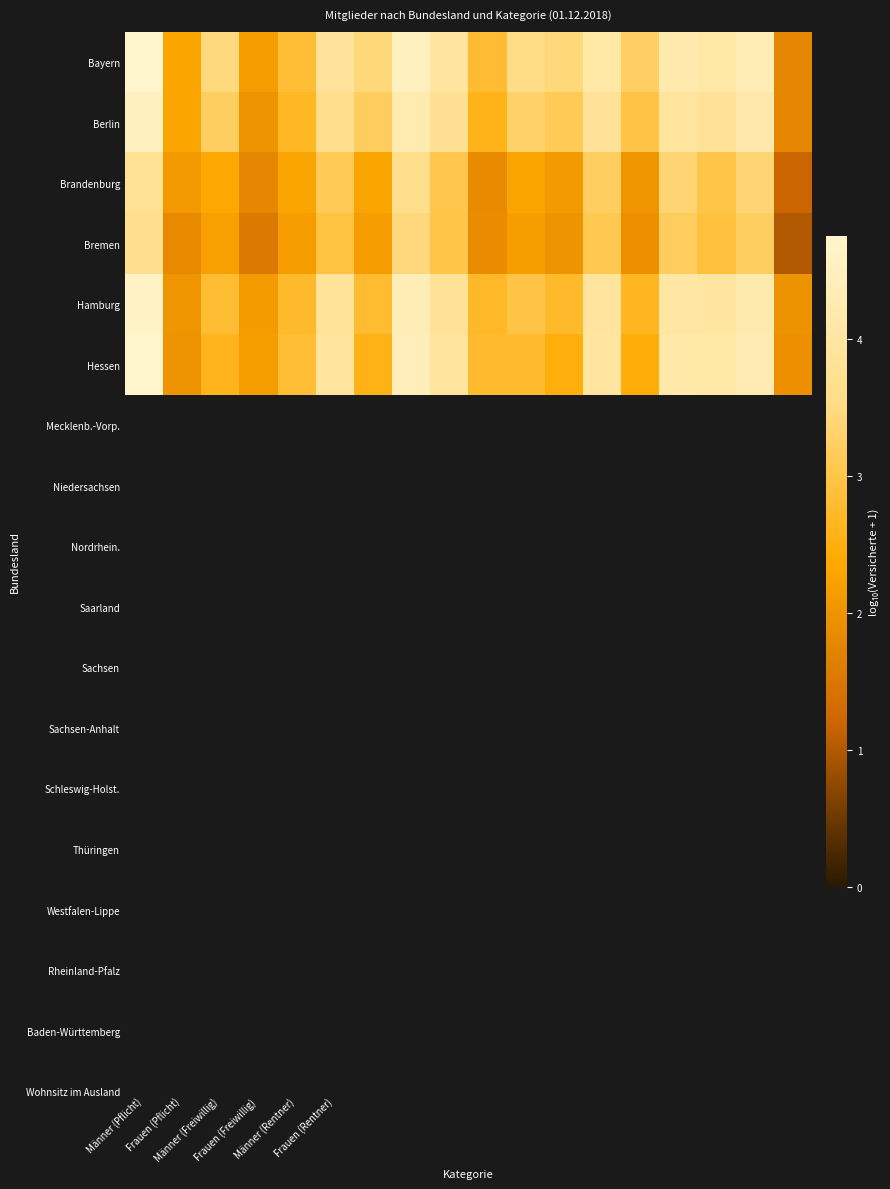

Which category has the lowest value across all series?

17